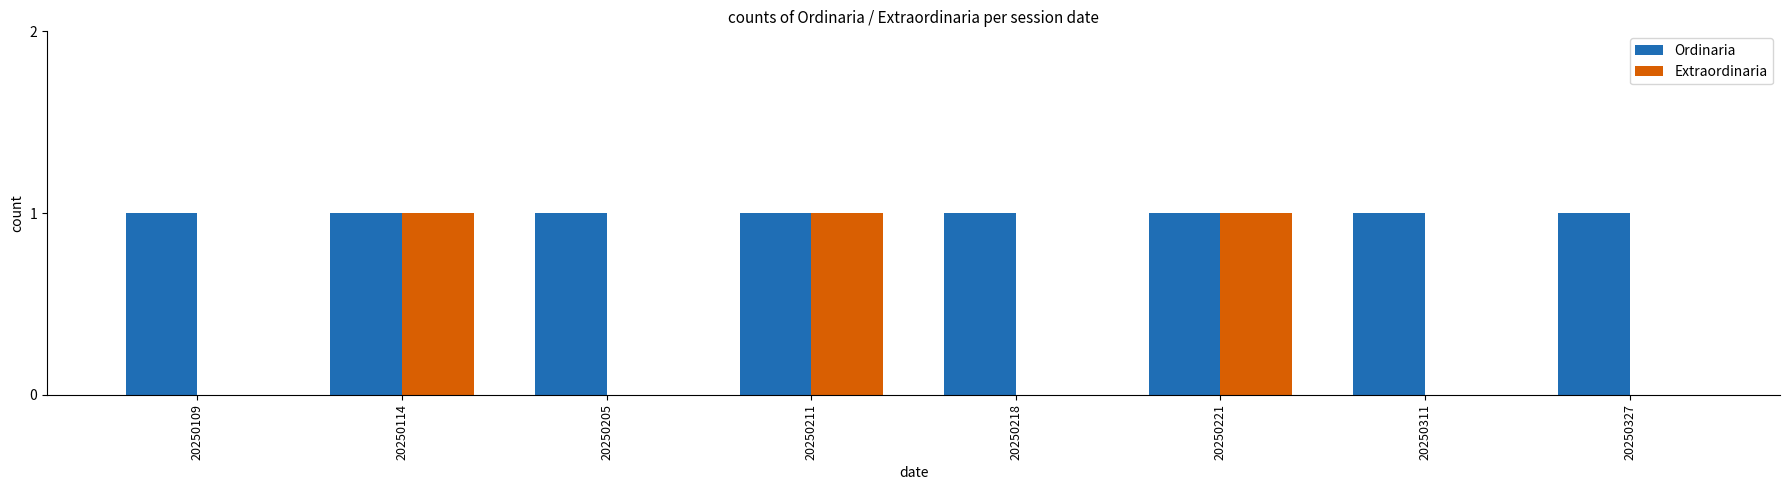

The Extraordinaria series shows 1 at 20250114. True or false?

True